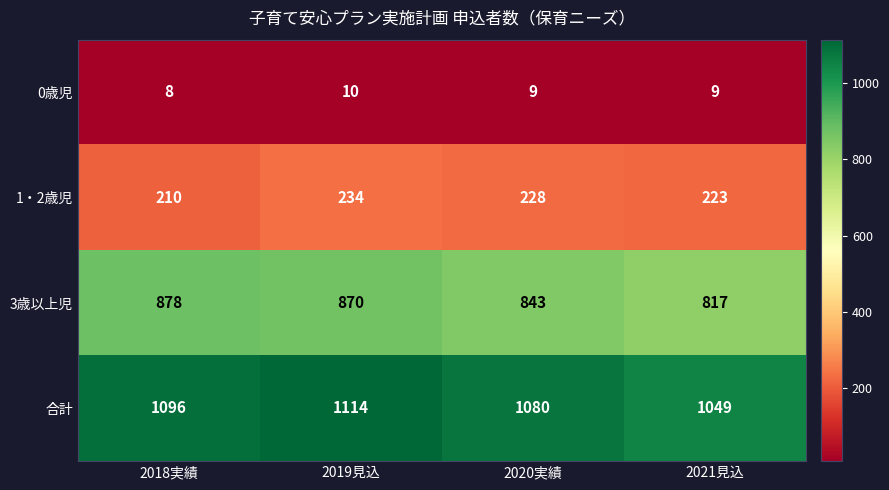

At 2018実績, list the series in order from largest to smallest.

合計, 3歳以上児, 1・2歳児, 0歳児